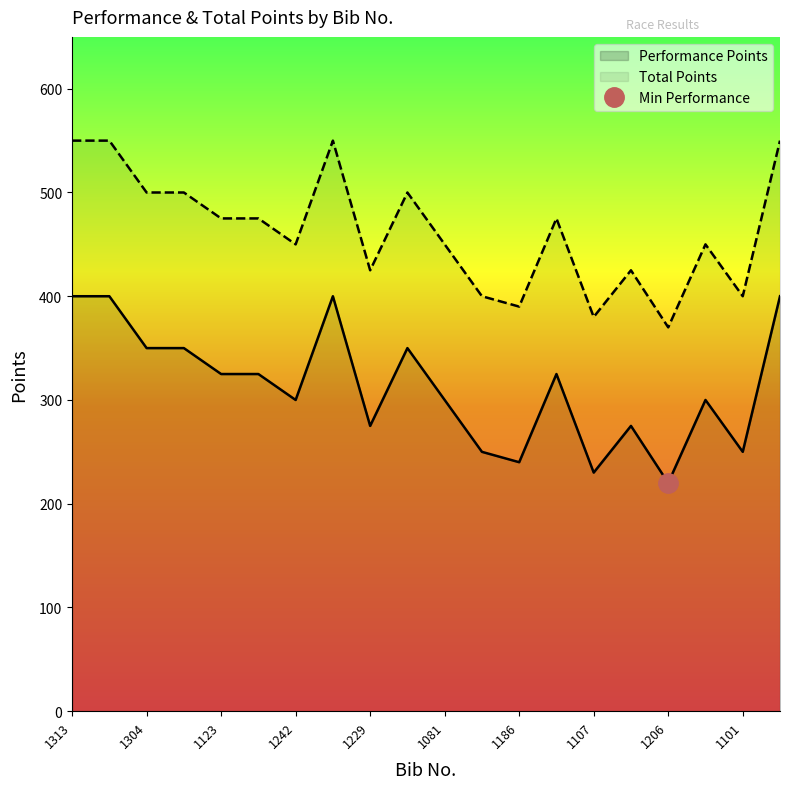

The value of Total Points at 1242 is 450. True or false?

True